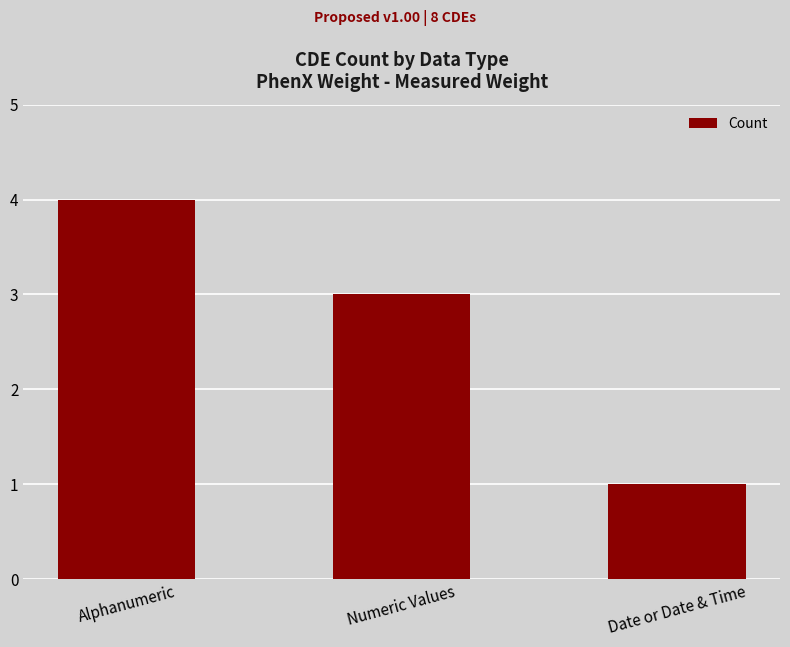

What is the ratio of the value at Numeric Values to the value at Date or Date & Time?

3.0